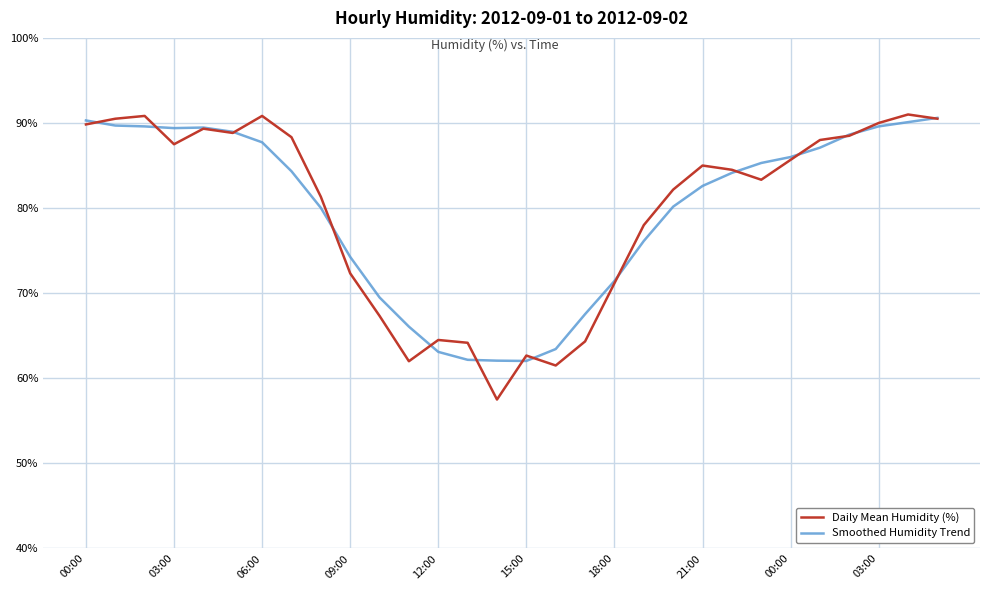

What is the lowest value of the Smoothed Humidity Trend series?

62.0